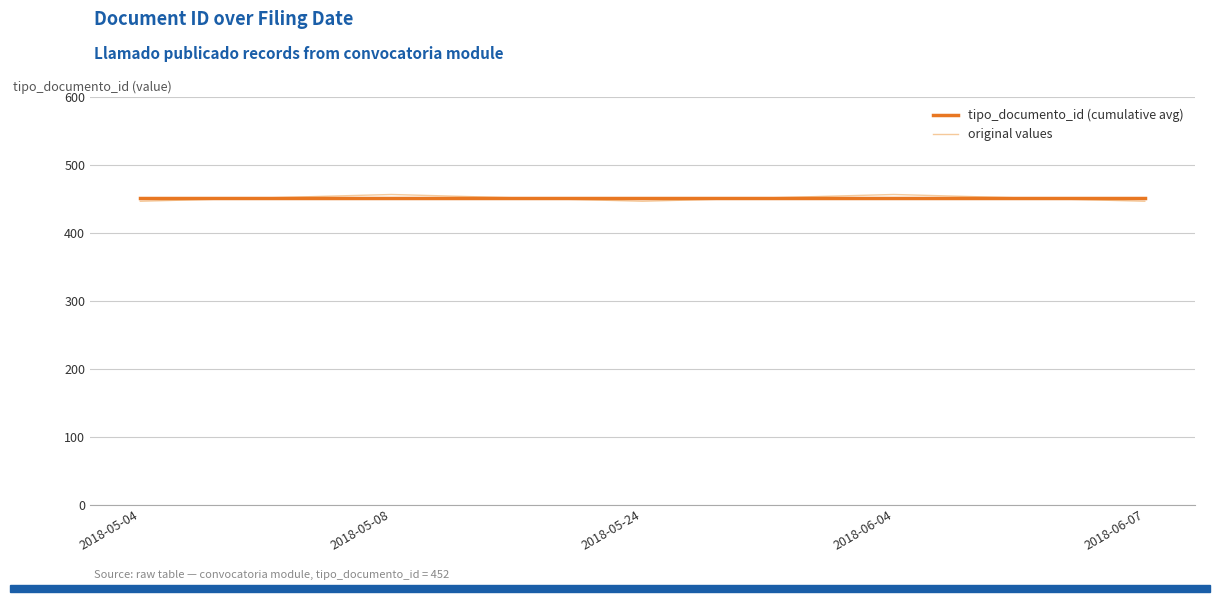

How many distinct data groups are displayed?

2